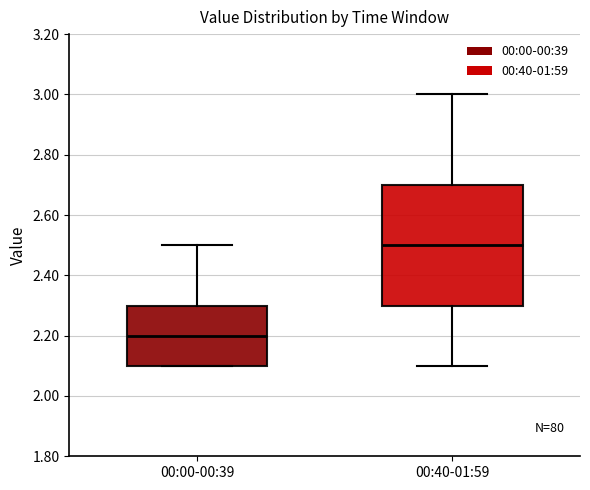

Where does the upper whisker of the box for 00:40-01:59 end on the y-axis? The values are not printed on the chart, so give them approximately, as read against the axis.

3.0